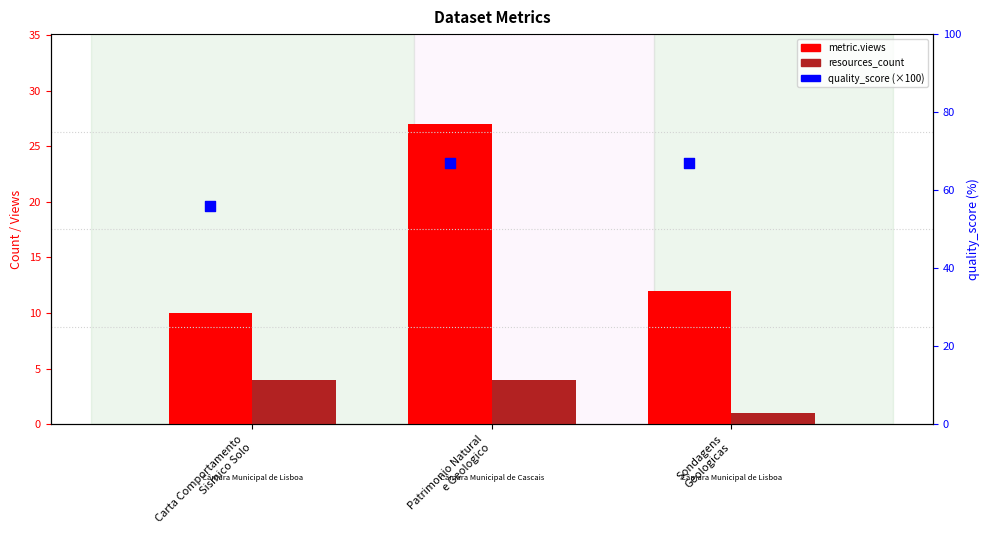

Which series reaches the minimum Y coordinate?

resources_count